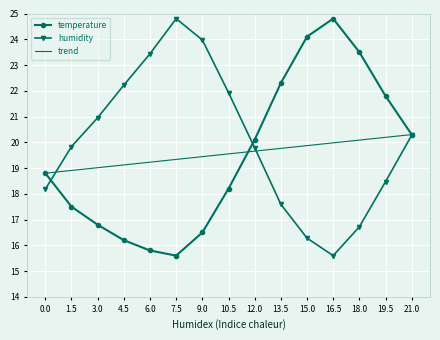

What position from the right is 1.5?

14